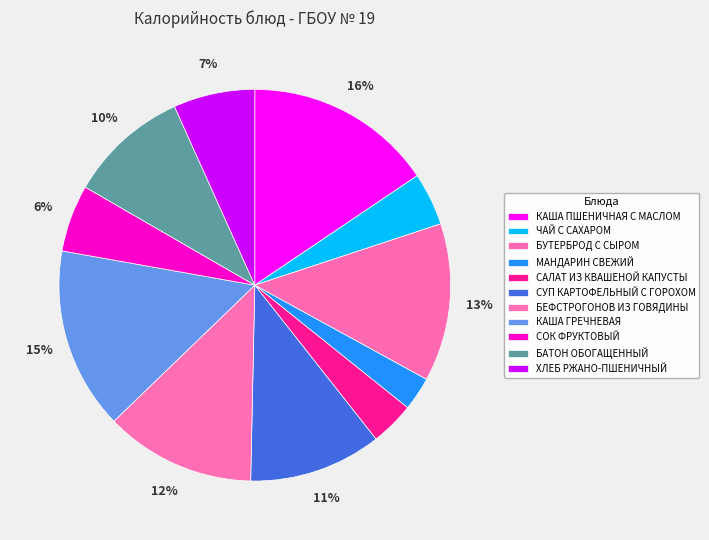

What percentage is the ХЛЕБ РЖАНО-ПШЕНИЧНЫЙ slice, to the nearest percent?

7%